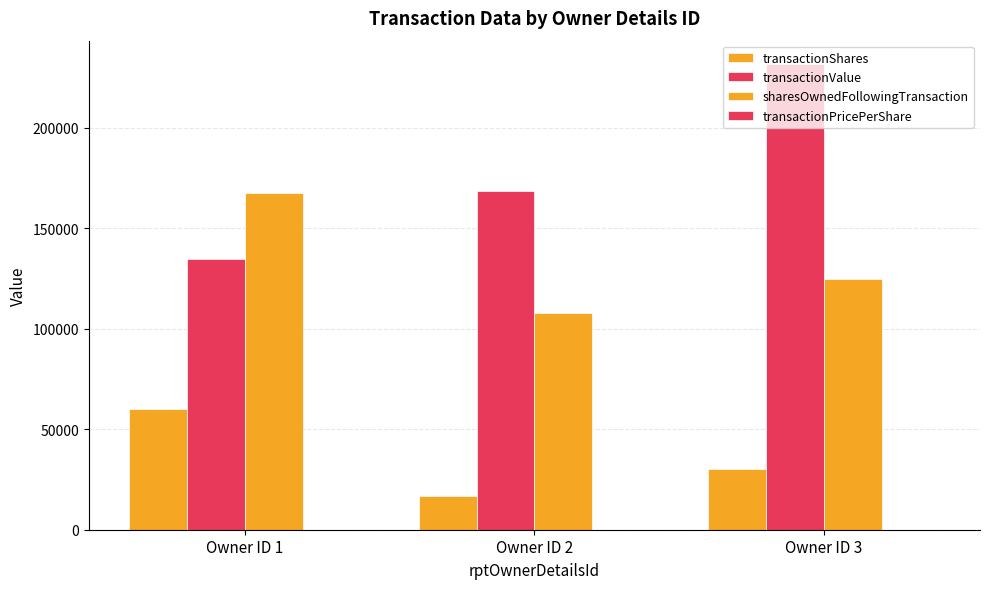

What is the total value across all series at Owner ID 3?

386194.7